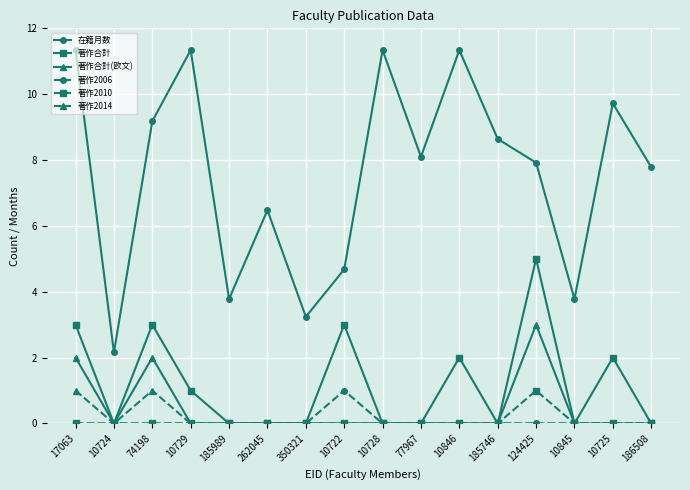

At how many categories does at least one series exceed 9?

6